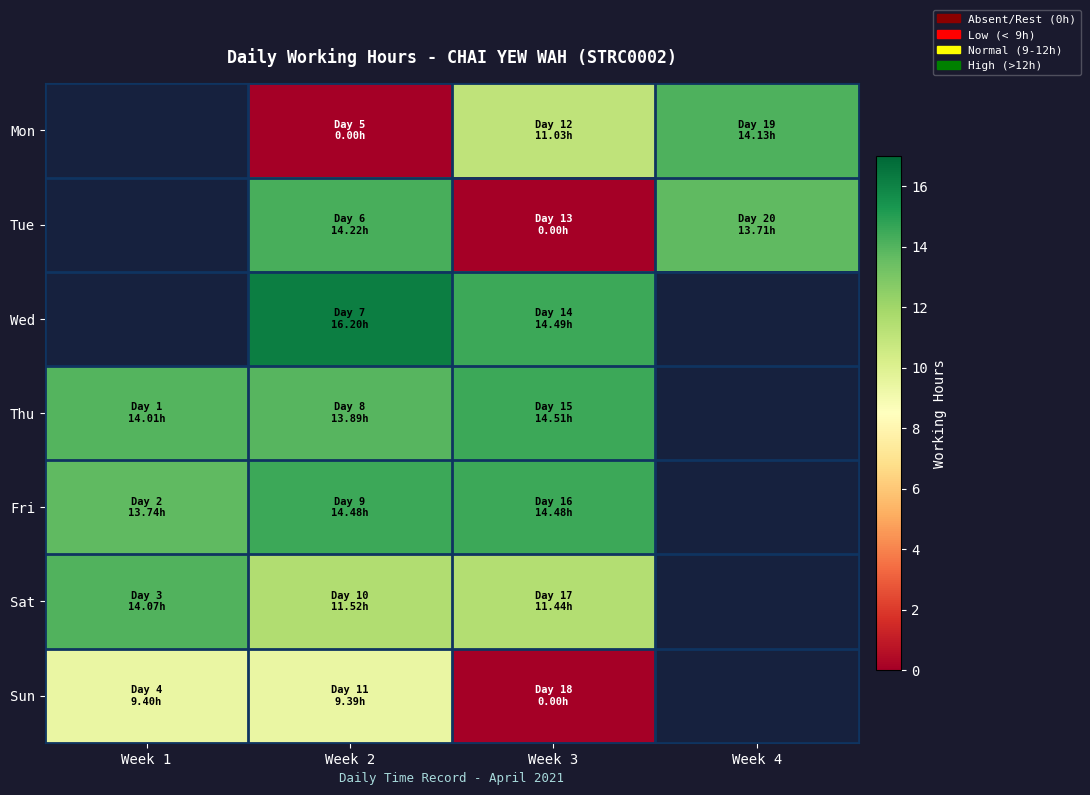

True or false: Sun has a value of 9.4 at Week 1.

True